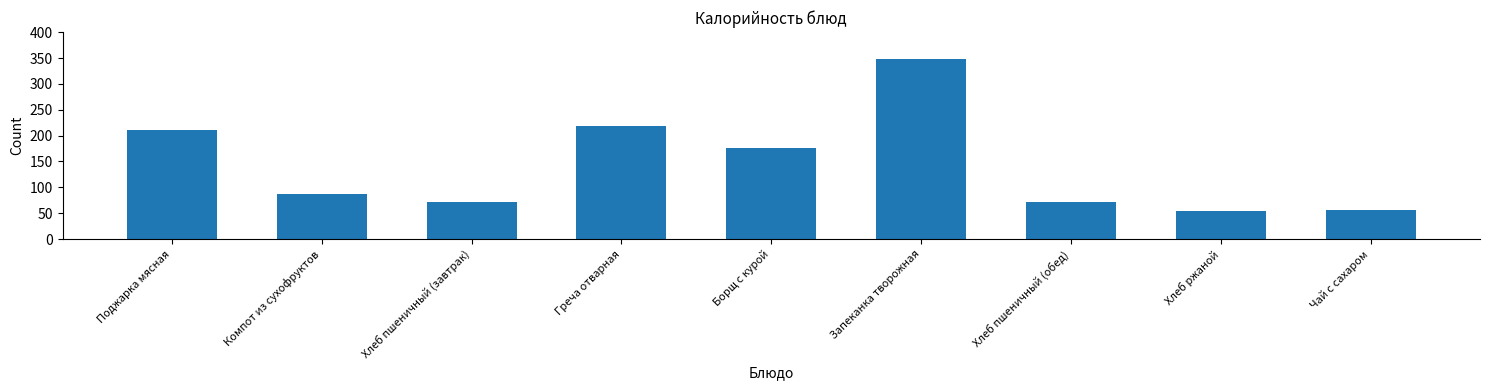

Reading right to left, transcribe all the data shown in this chart.

Чай с сахаром=57	Хлеб ржаной=54	Хлеб пшеничный (обед)=71	Запеканка творожная=348	Борщ с курой=176	Греча отварная=219	Хлеб пшеничный (завтрак)=71	Компот из сухофруктов=87	Поджарка мясная=210